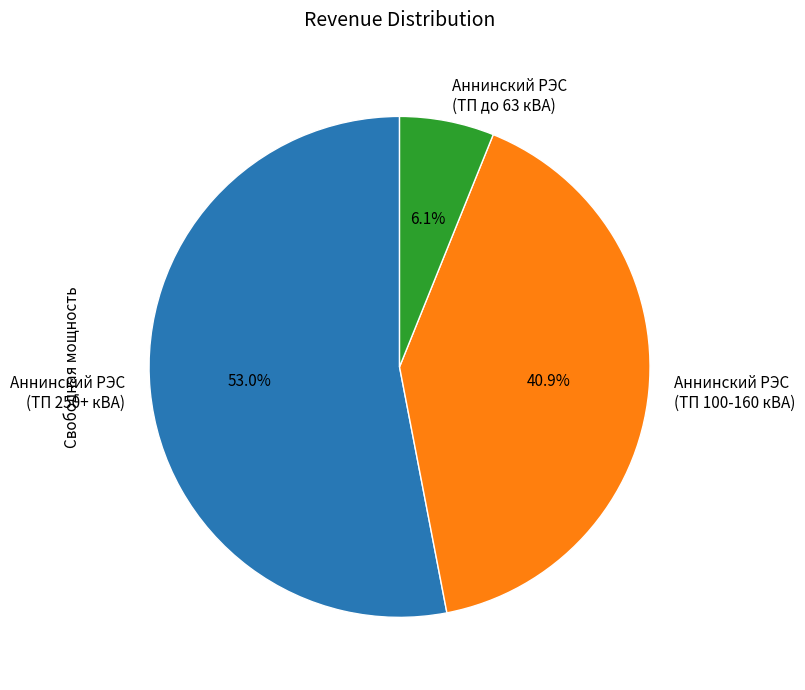

What is the largest slice in the pie chart?

Аннинский РЭС (ТП 250+ кВА)